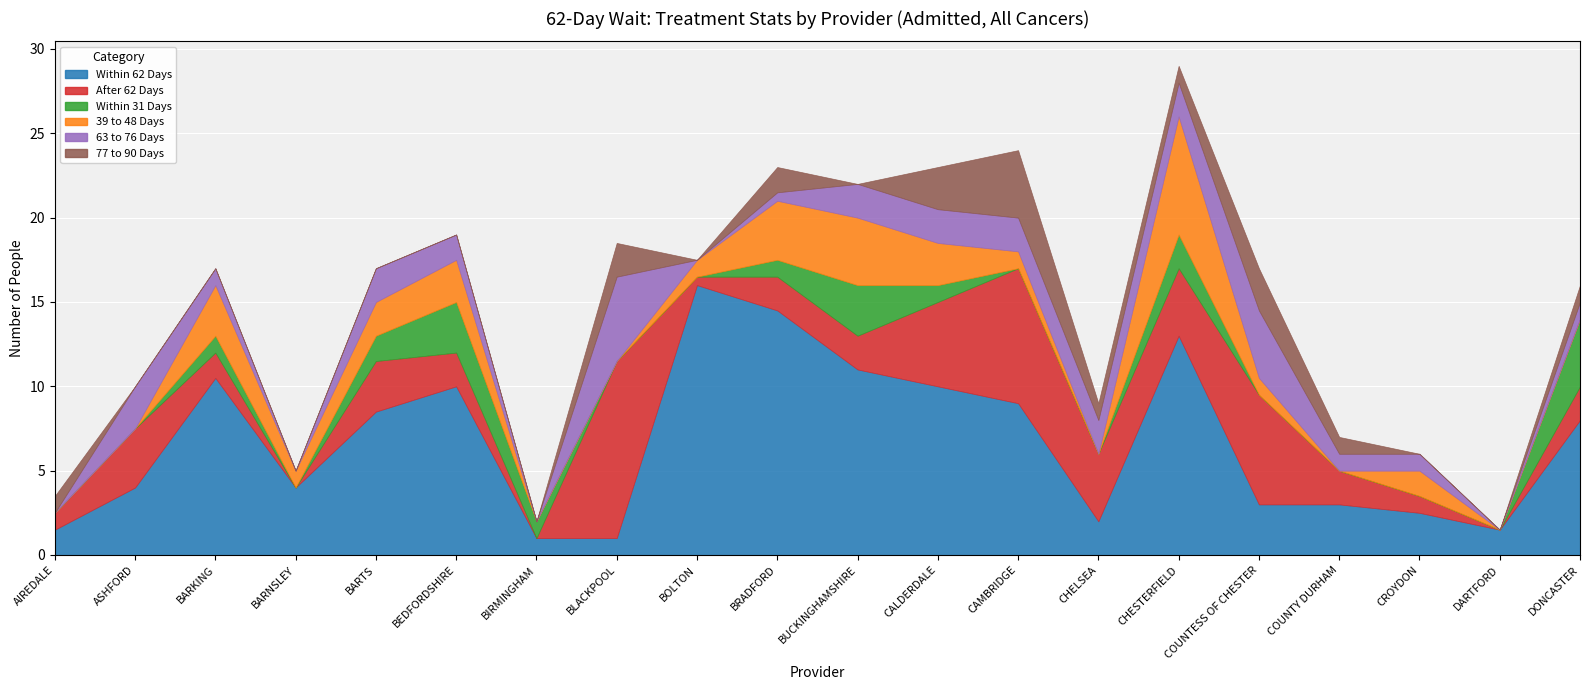

Reading right to left, transcribe all the data shown in this chart.

Within 62 Days: 8.0	1.5	2.5	3.0	3.0	13.0	2.0	9.0	10.0	11.0	14.5	16.0	1.0	1.0	10.0	8.5	4.0	10.5	4.0	1.5
After 62 Days: 2.0	0.0	1.0	2.0	6.5	4.0	4.0	8.0	5.0	2.0	2.0	0.5	10.5	0.0	2.0	3.0	0.0	1.5	3.5	1.0
Within 31 Days: 4.0	0.0	0.0	0.0	0.0	2.0	0.0	0.0	1.0	3.0	1.0	0.0	0.0	1.0	3.0	1.5	0.0	1.0	0.0	0.0
39 to 48 Days: 0.0	0.0	1.5	0.0	1.0	7.0	0.0	1.0	2.5	4.0	3.5	1.0	0.0	0.0	2.5	2.0	1.0	3.0	0.0	0.0
63 to 76 Days: 1.0	0.0	1.0	1.0	4.0	2.0	2.0	2.0	2.0	2.0	0.5	0.0	5.0	0.0	1.5	2.0	0.0	1.0	2.5	0.0
77 to 90 Days: 1.0	0.0	0.0	1.0	2.5	1.0	1.0	4.0	2.5	0.0	1.5	0.0	2.0	0.0	0.0	0.0	0.0	0.0	0.0	1.0